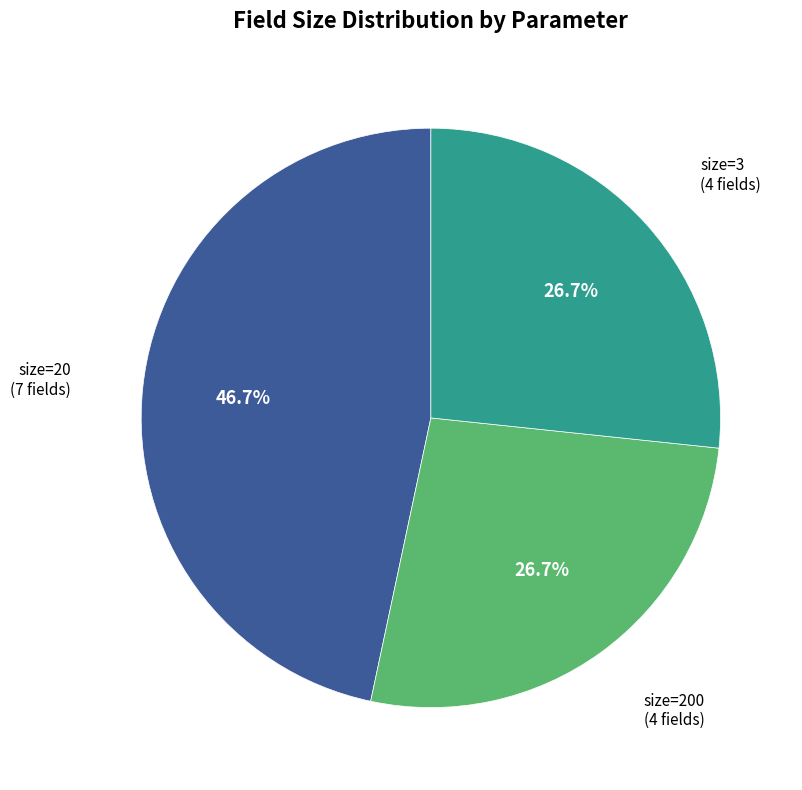

Does any single category account for the majority?

No